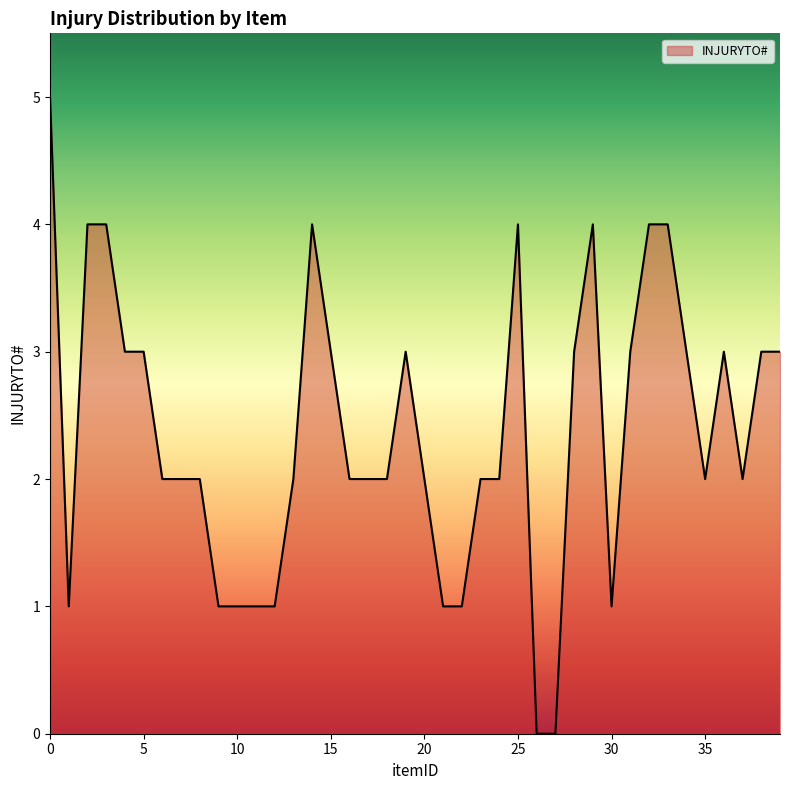

What is the difference between the maximum and minimum values?

5